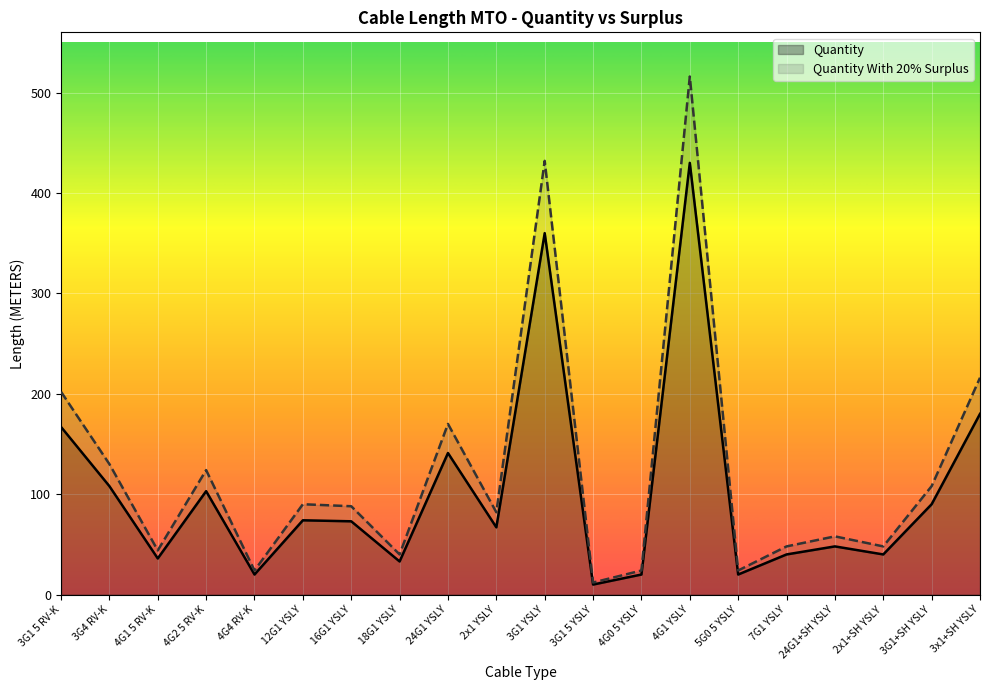

Reading left to right, what are all the values shown in this chart?

Quantity: 167	108	36	103	20	74	73	33	141	67	360	10	20	430	20	40	48	40	90	180
Quantity With 20% Surplus: 202	130	44	124	24	90	88	40	170	82	432	12	24	516	24	48	58	48	108	216